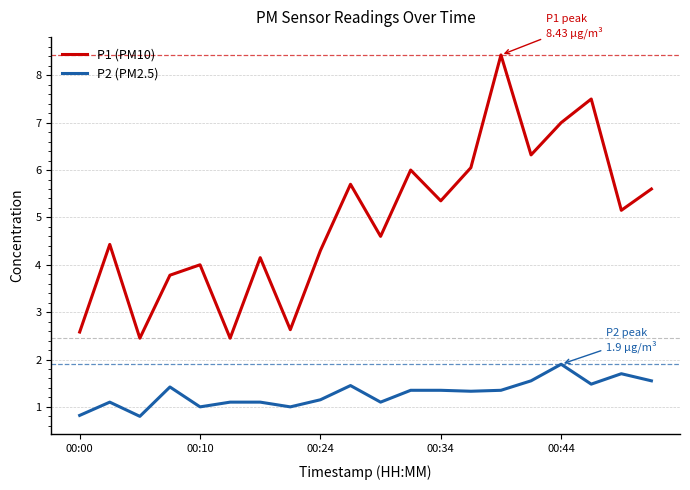

True or false: P1 (PM10) and P2 (PM2.5) intersect in this chart.

False